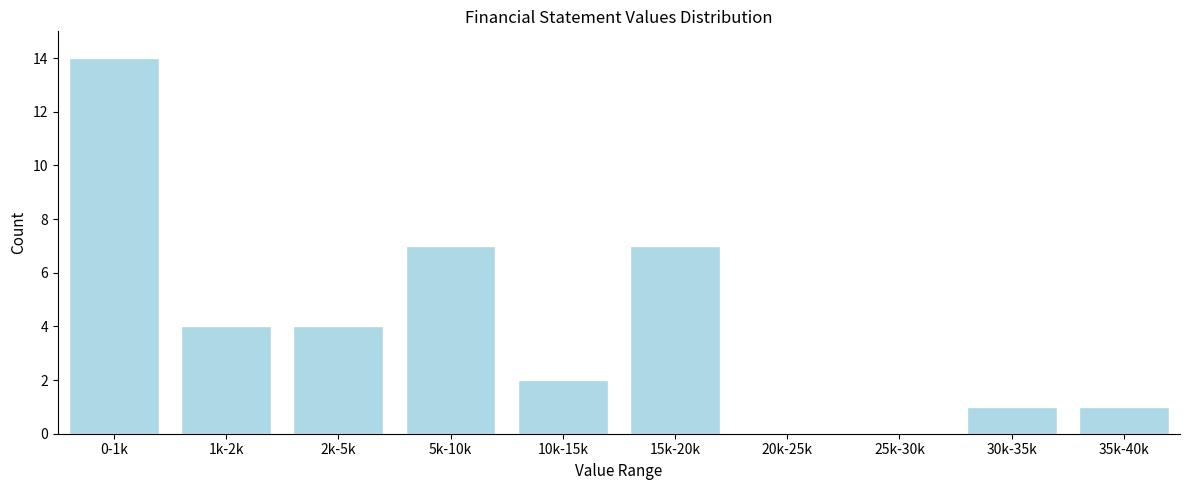

Reading right to left, list all the values displayed in this chart.

35k-40k=1	30k-35k=1	25k-30k=0	20k-25k=0	15k-20k=7	10k-15k=2	5k-10k=7	2k-5k=4	1k-2k=4	0-1k=14